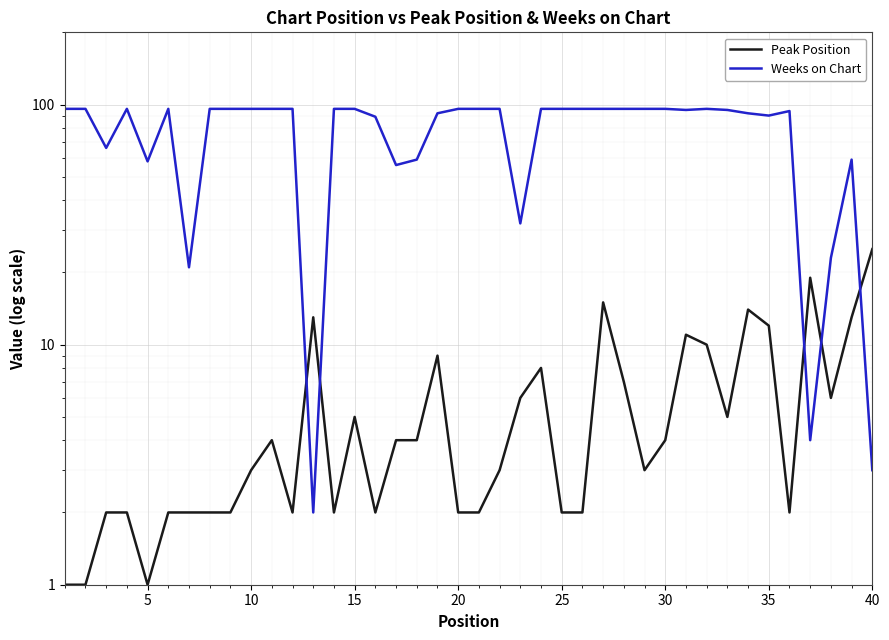

What is the maximum value for Peak Position?

25